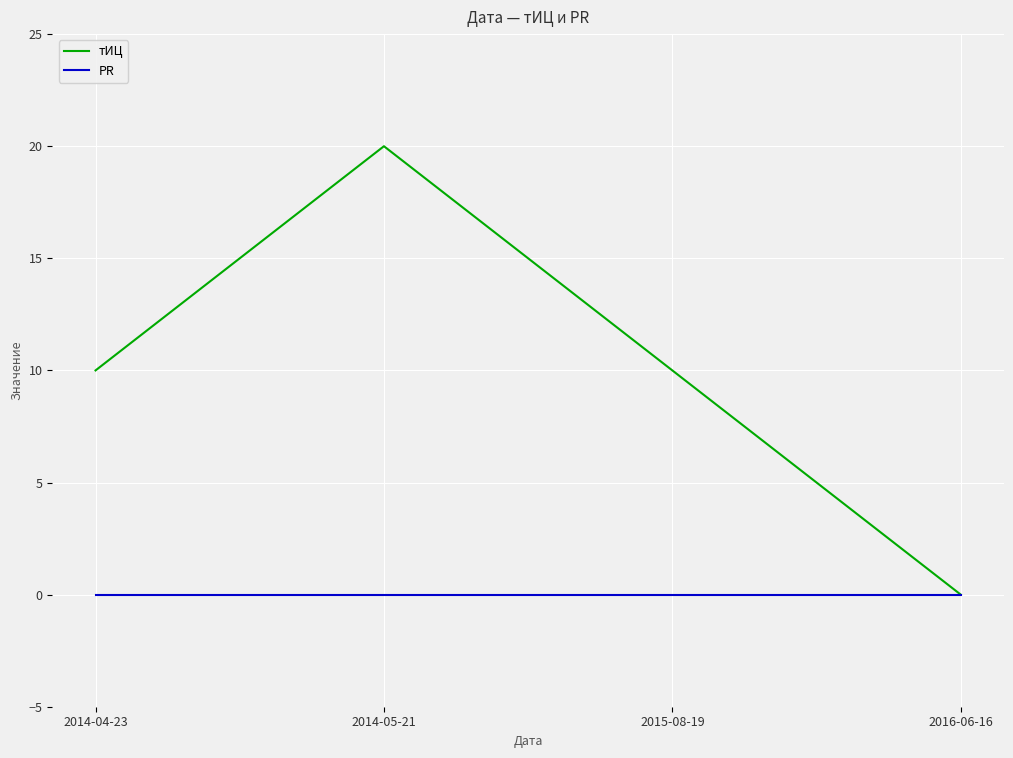

List the series in order of their overall mean, highest first.

тИЦ, PR